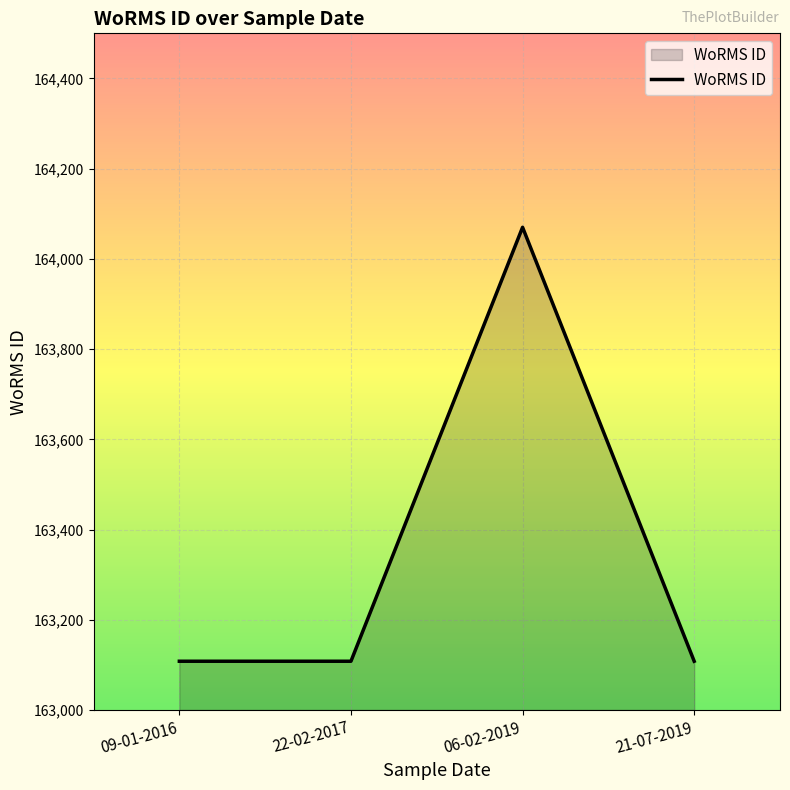

What is the change in value from 09-01-2016 to 06-02-2019?

+962